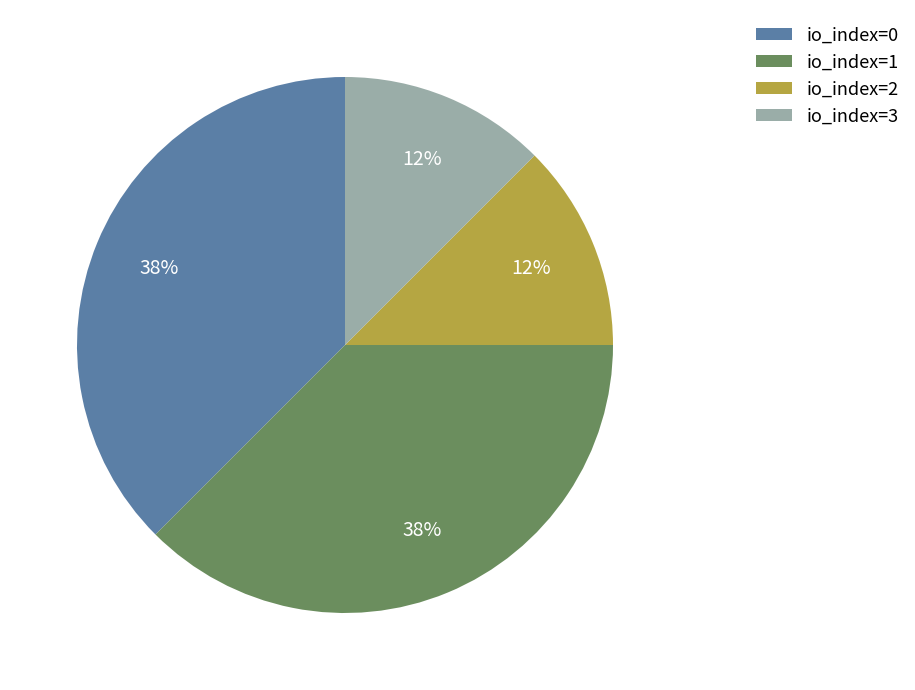

To the nearest percent, what is the combined percentage of io_index=0 and io_index=3?

50%